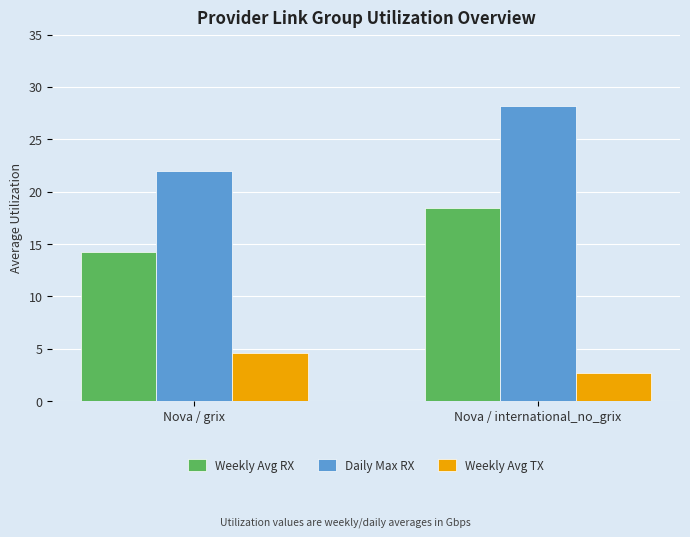

Rank the series by their average value, from highest to lowest.

Daily Max RX, Weekly Avg RX, Weekly Avg TX